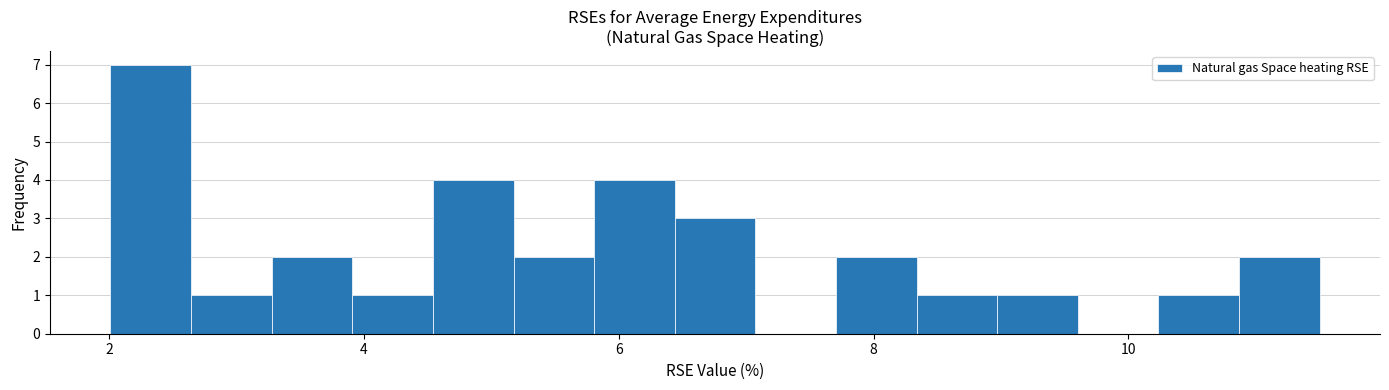

Around what value on the x-axis is the tallest bar? Give the approximate position of its centre, as read against the axis.

2.4